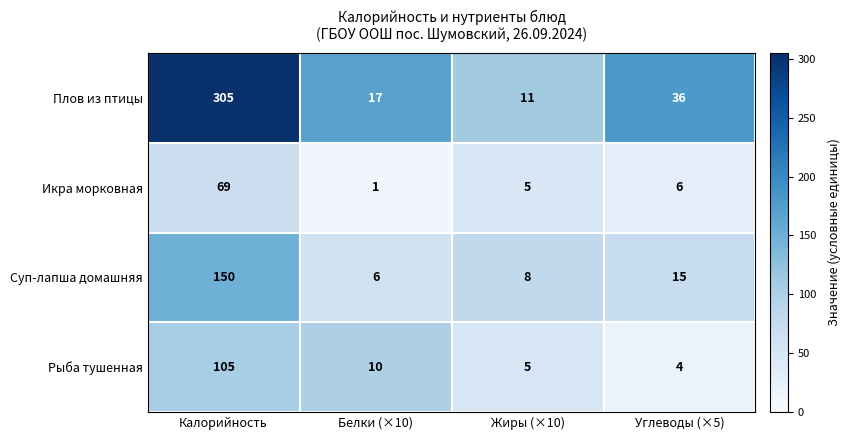

Rank the series by their maximum value, from highest to lowest.

Плов из птицы, Суп-лапша домашняя, Рыба тушенная, Икра морковная